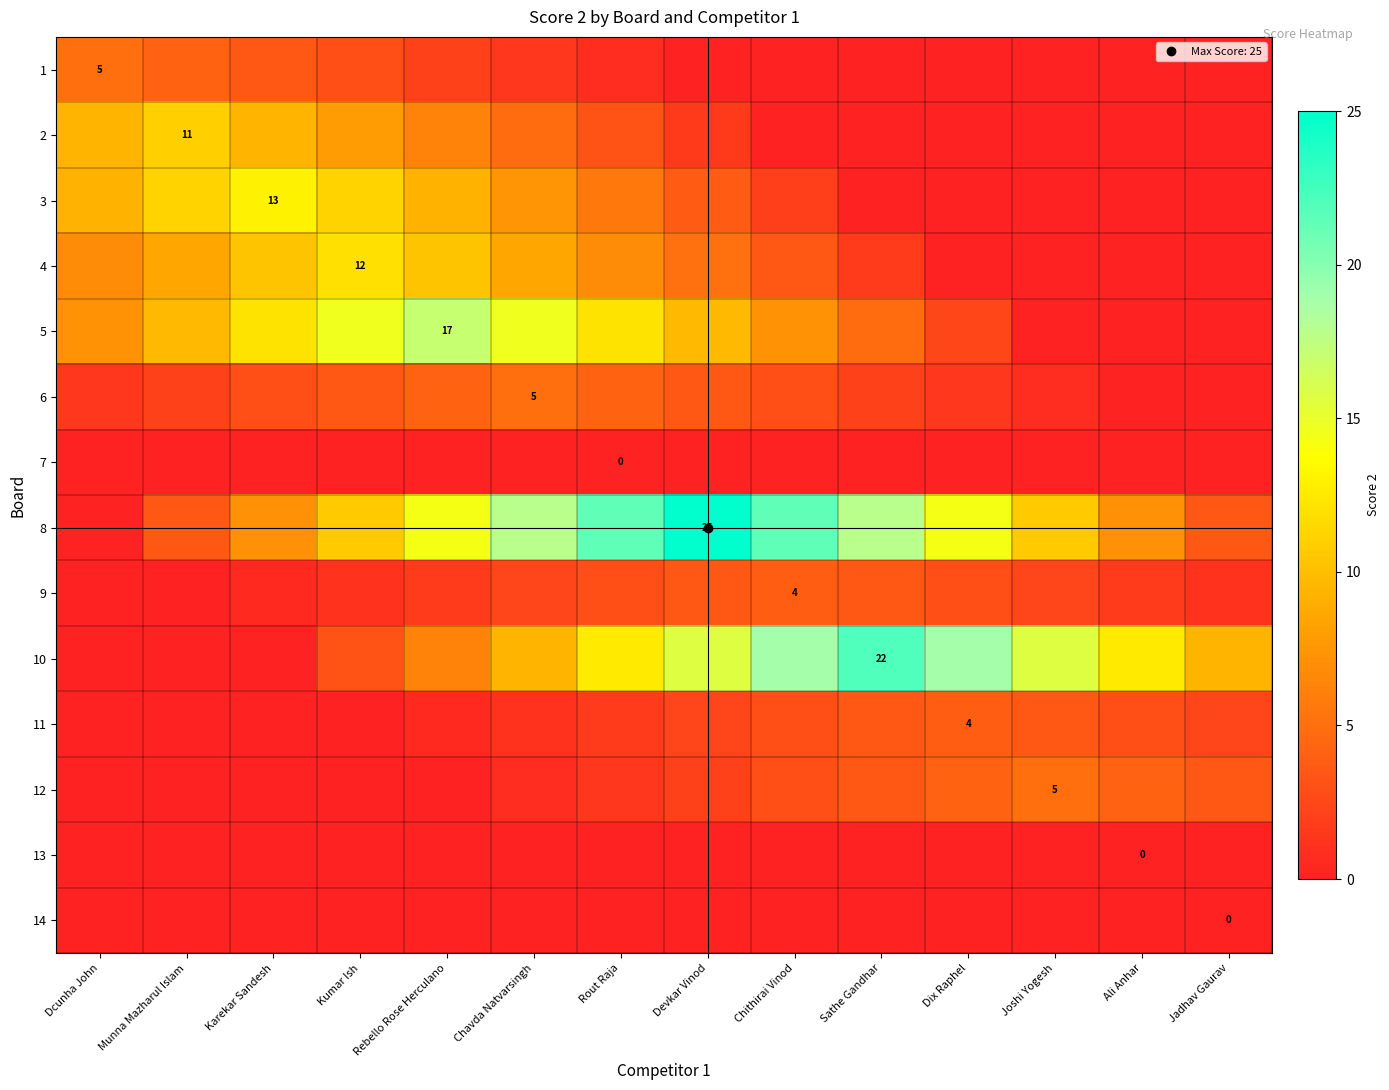

At which label does 10 reach its peak?

Sathe Gandhar